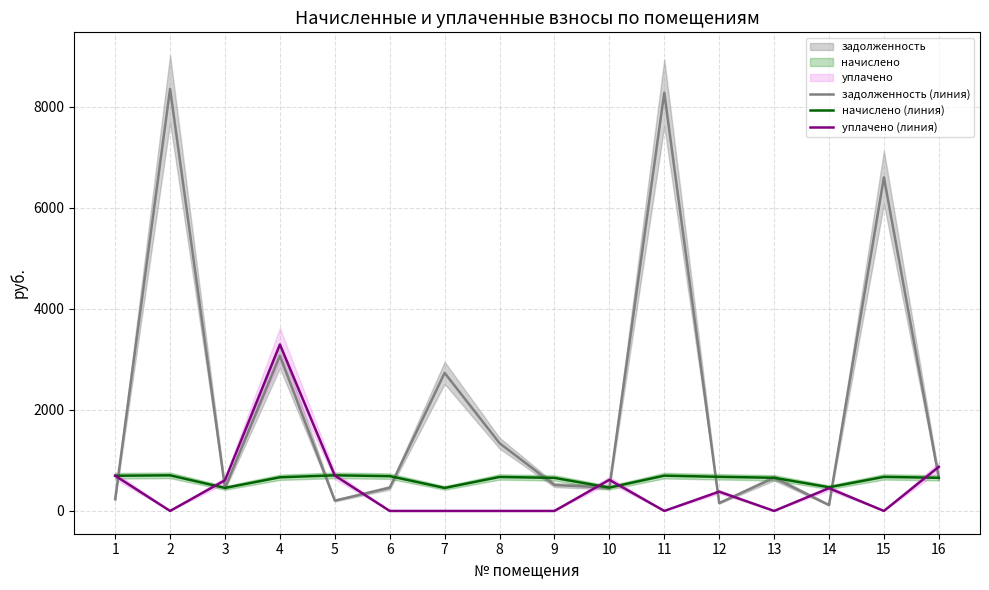

What is the greatest value displayed?

8352.0